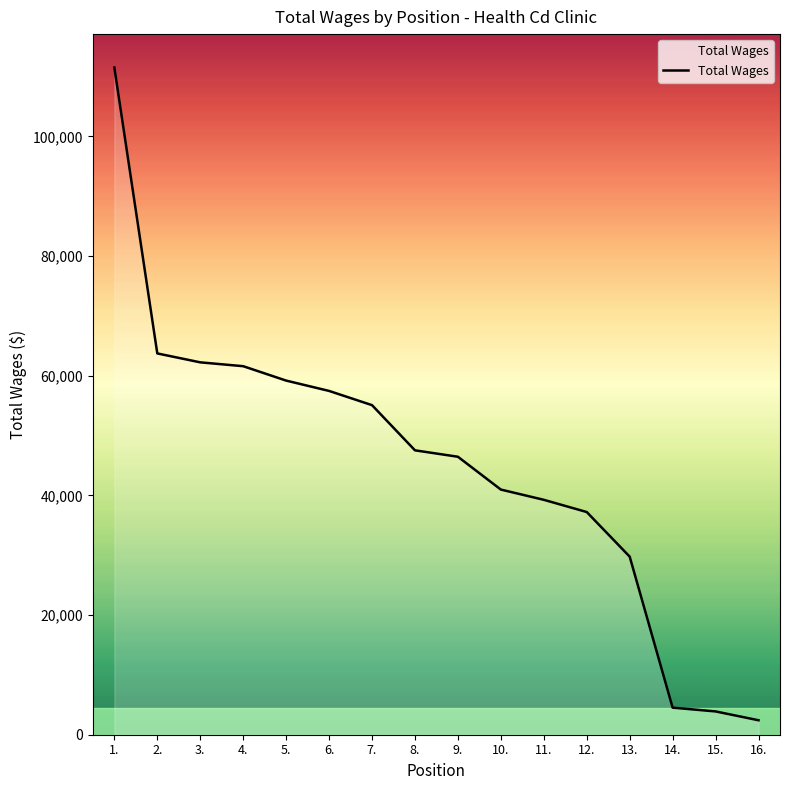

What is the ratio of the value at 13. to the value at 11.?

0.8